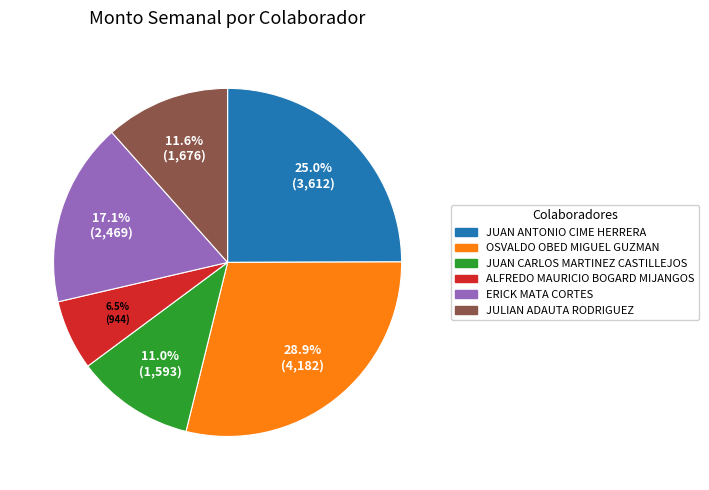

Is there any slice that represents more than half of the pie?

No